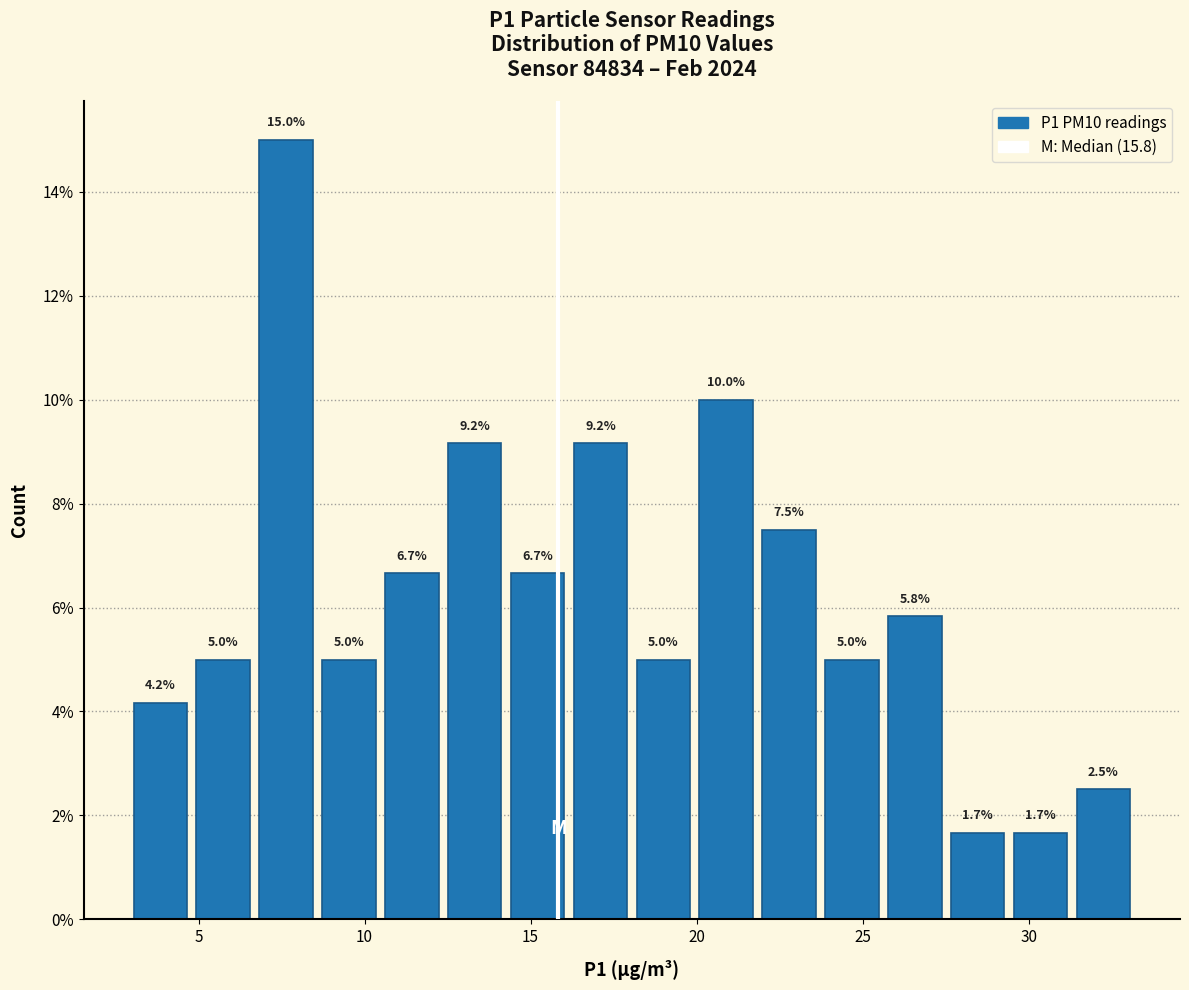

Read against the x-axis, roughly where is the centre of the tallest bar?

7.5